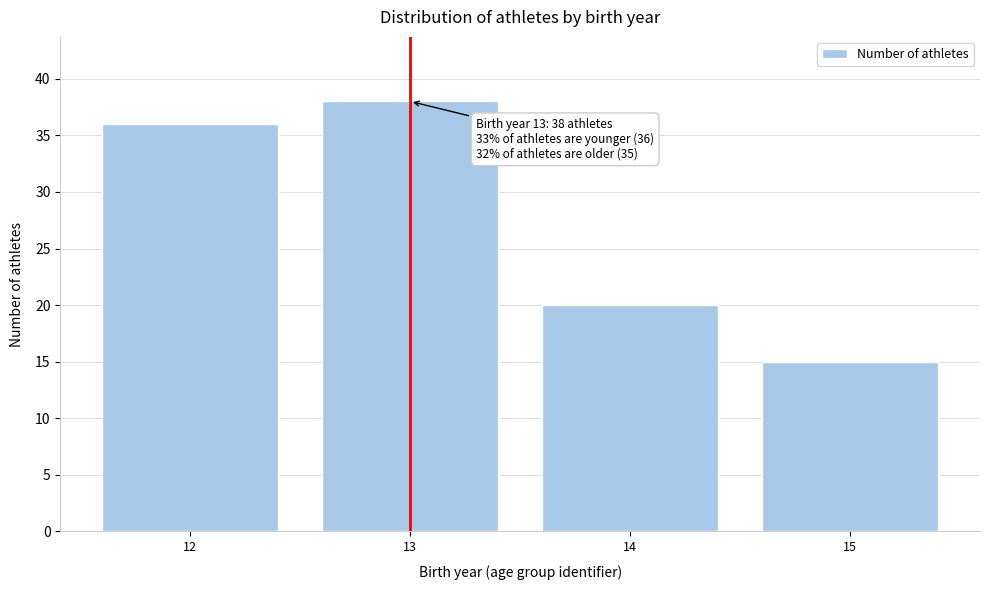

Reading left to right, transcribe all the data shown in this chart.

12=36	13=38	14=20	15=15